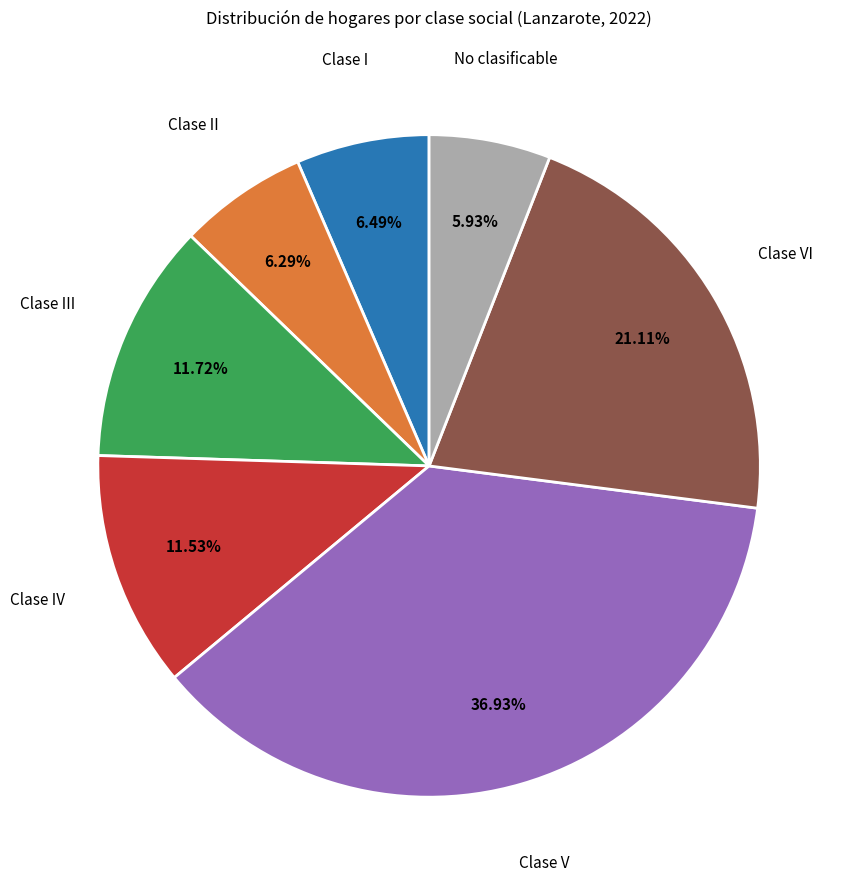

Which slice is the largest?

Clase V